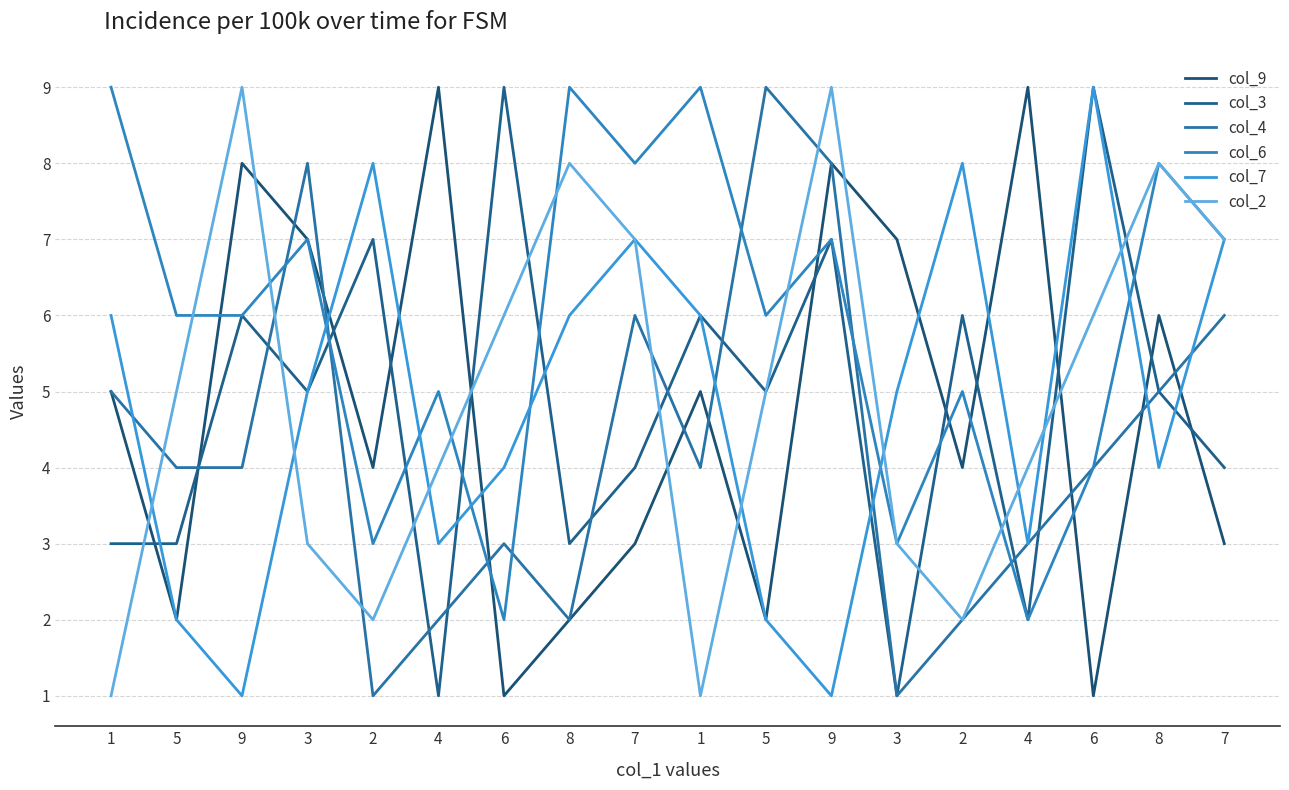

List the labels in order of col_9 value, smallest first.

6, 6, 5, 8, 5, 7, 7, 2, 2, 1, 1, 8, 3, 3, 9, 9, 4, 4